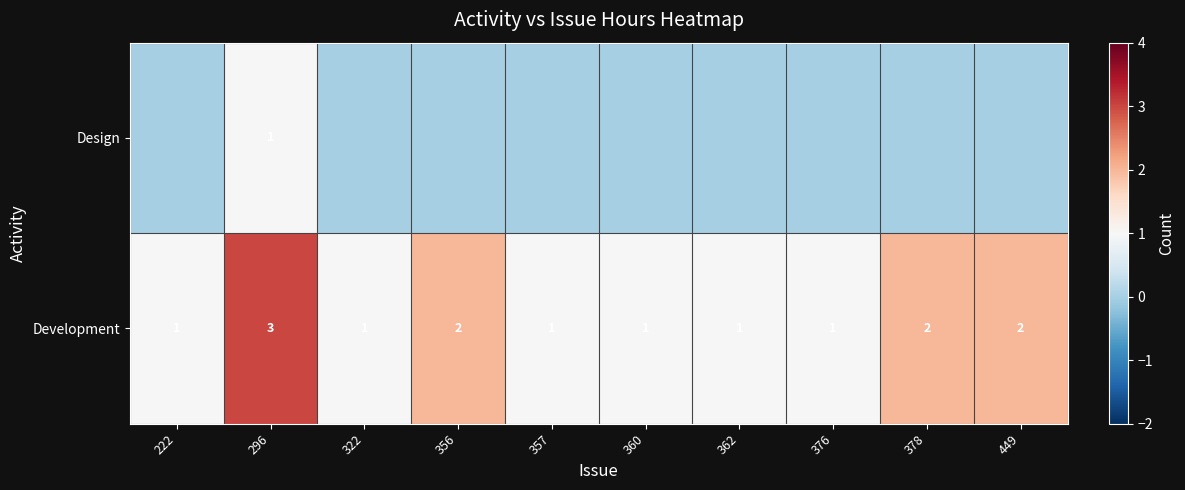

At which category is the sum across all series the highest?

296